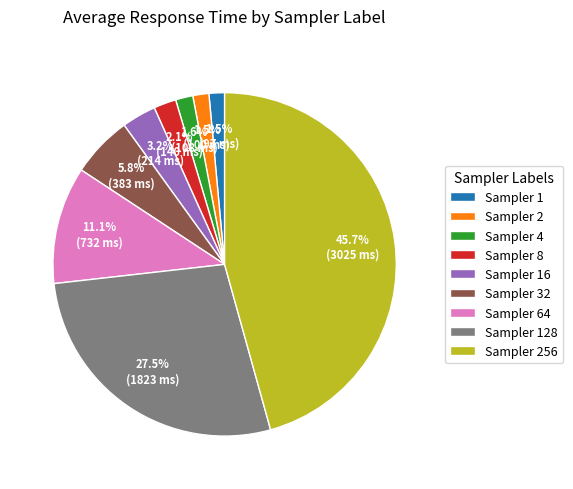

Which category has the biggest portion of the pie?

Sampler 256